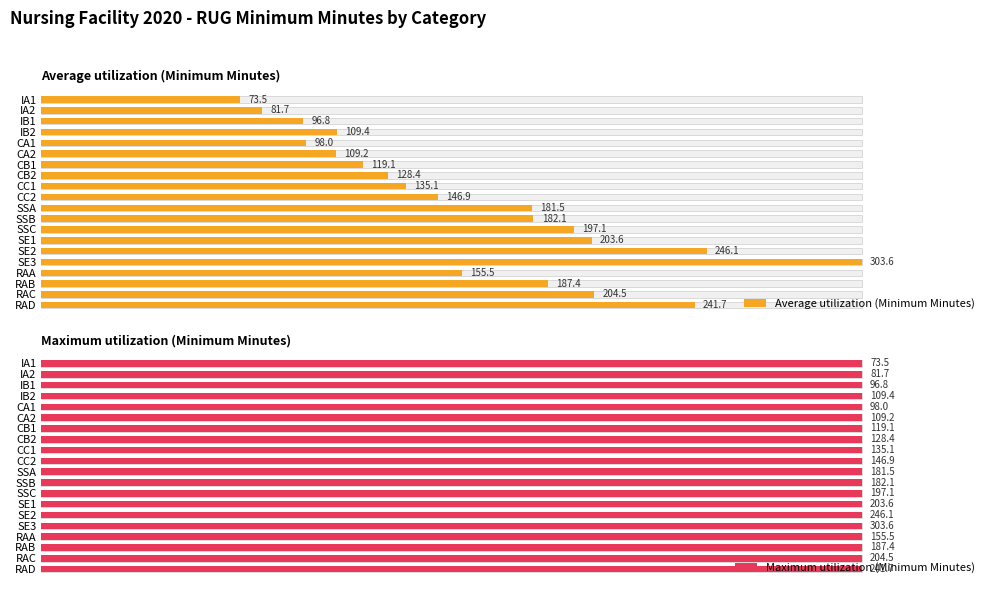

List the series in order of their peak value, lowest first.

Maximum utilization (Minimum Minutes), Average utilization (Minimum Minutes)